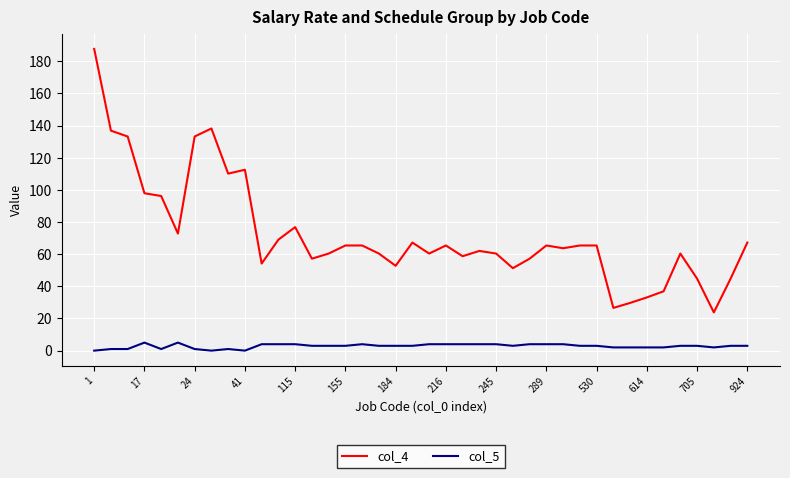

Which series has the largest total across all categories?

col_4